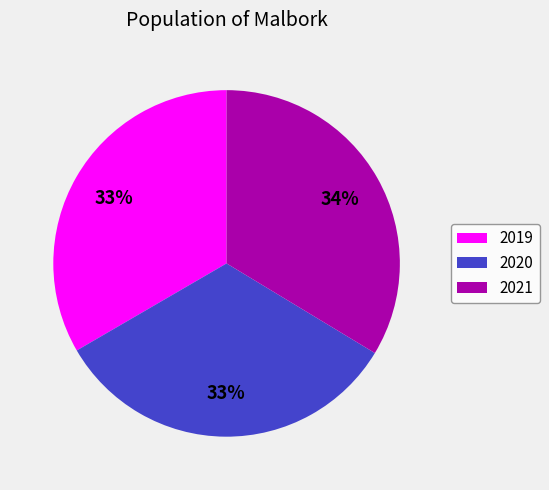

True or false: 2020 accounts for 33% of the total.

True